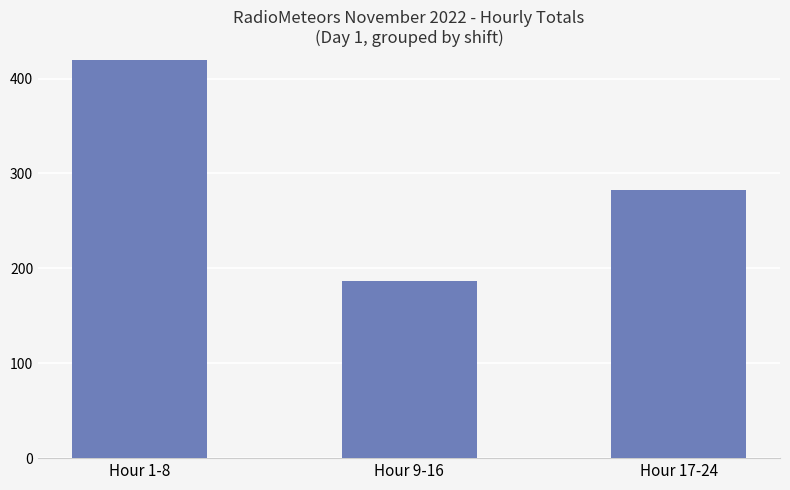

How many categories are shown in the chart?

3